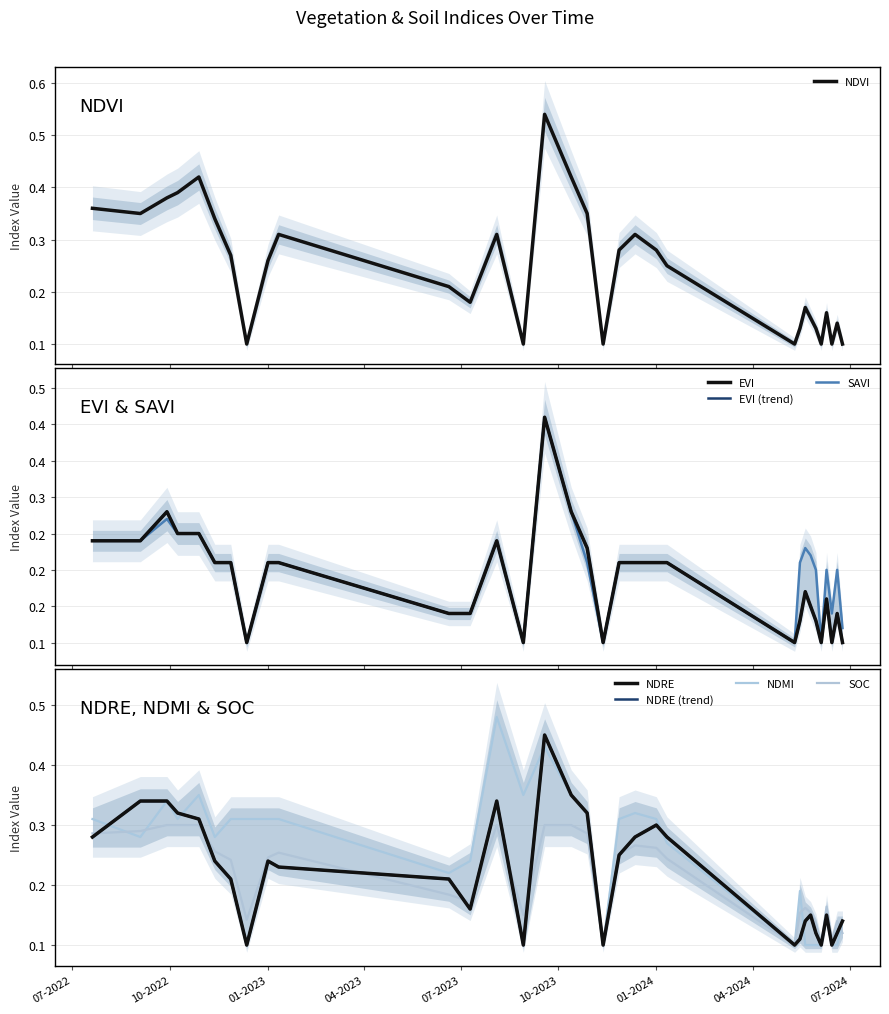

The ndmi series shows 0.1 at 10-05-2024. True or false?

True